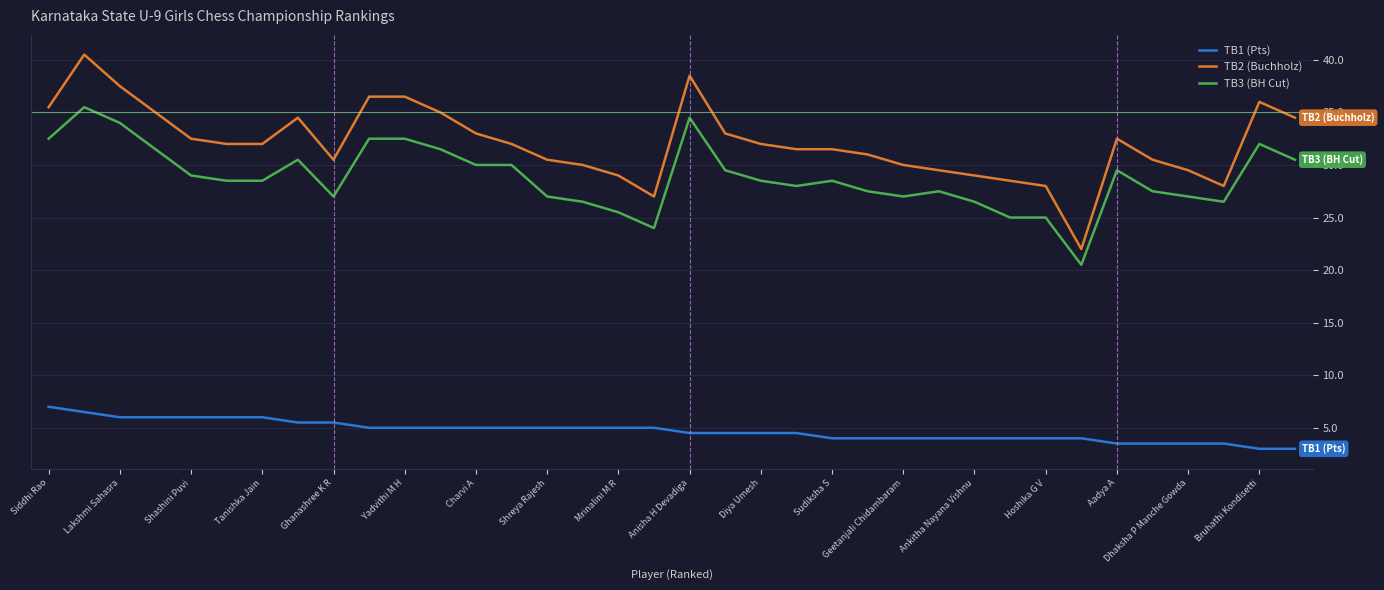

How many values in the TB1 (Pts) series are below 5?

18